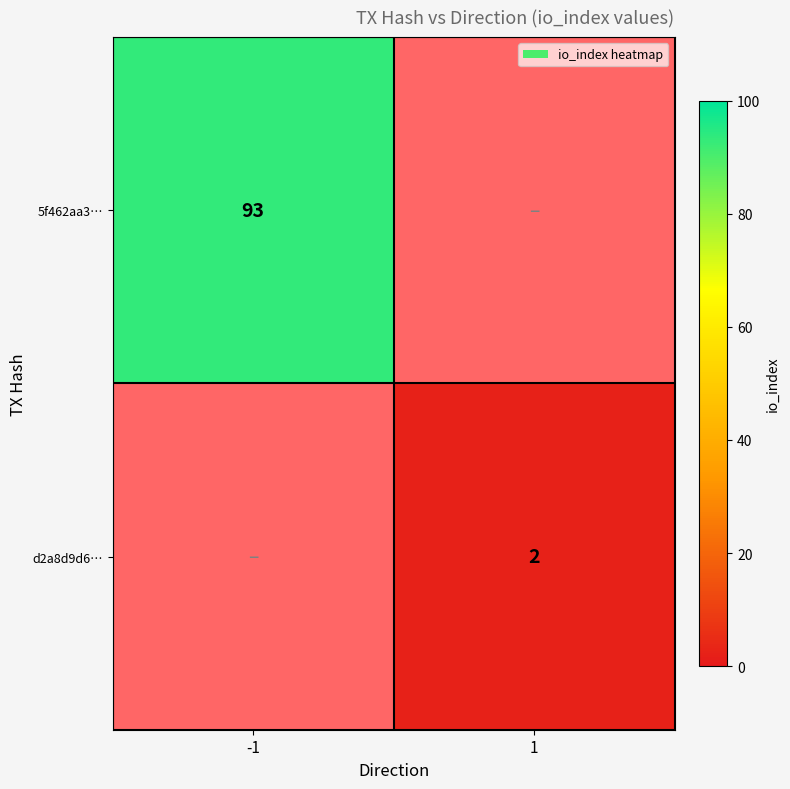

The value of d2a8d9d6… at 1 is 3. True or false?

False